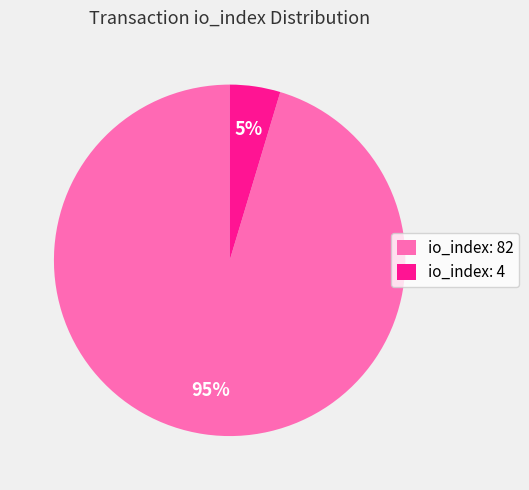

To the nearest percent, what is the combined percentage of io_index: 82 and io_index: 4?

100%